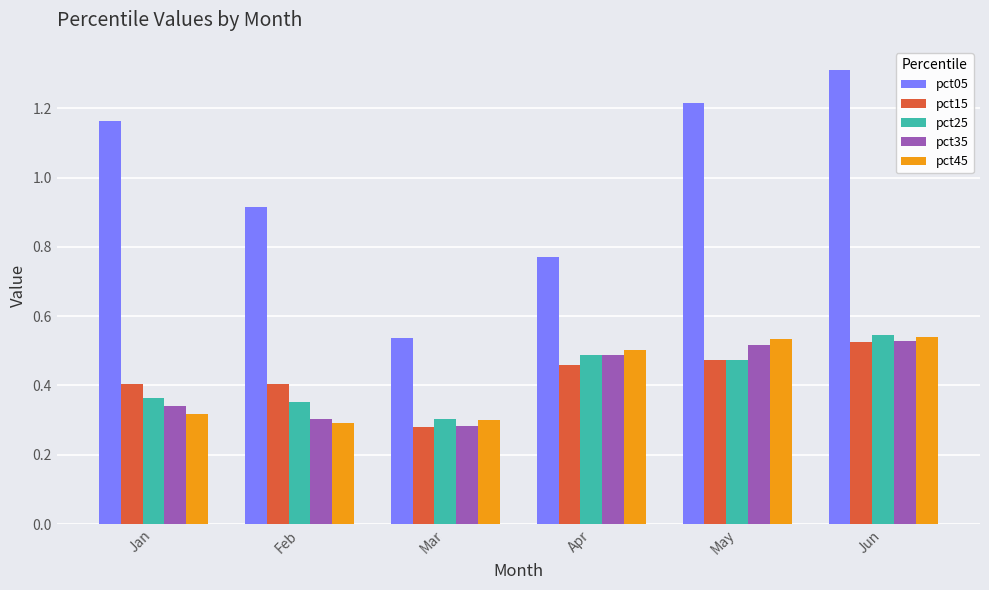

The value of pct35 at Jun is 0.5. True or false?

True